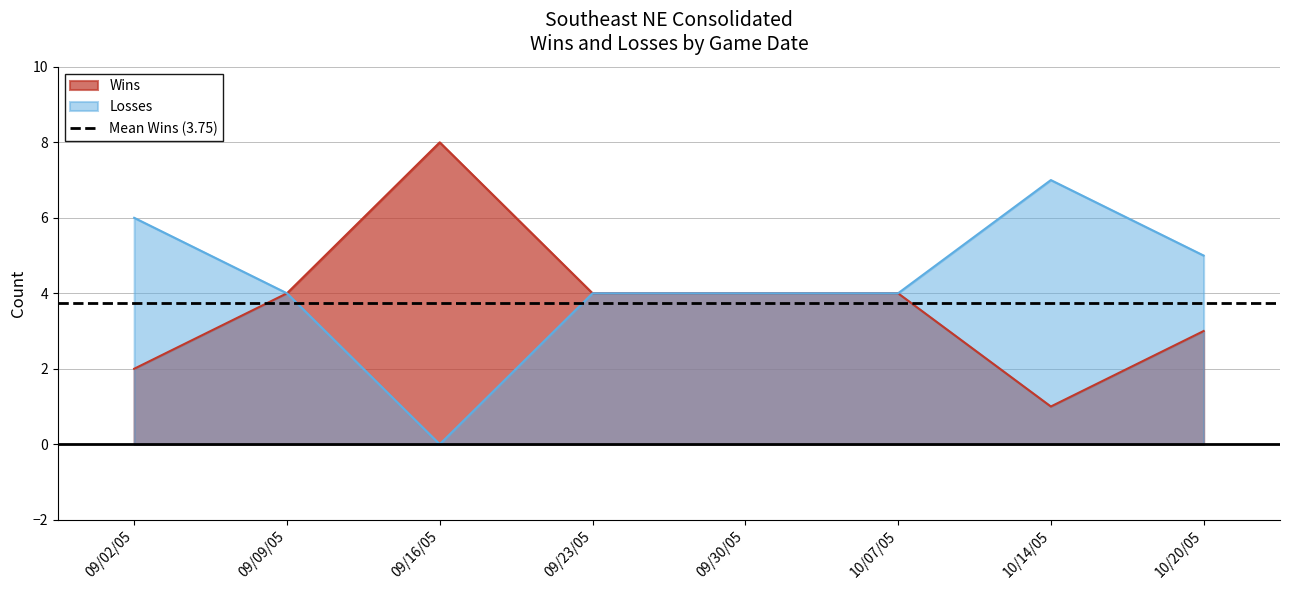

How many interior local peaks does the Losses series have?

1